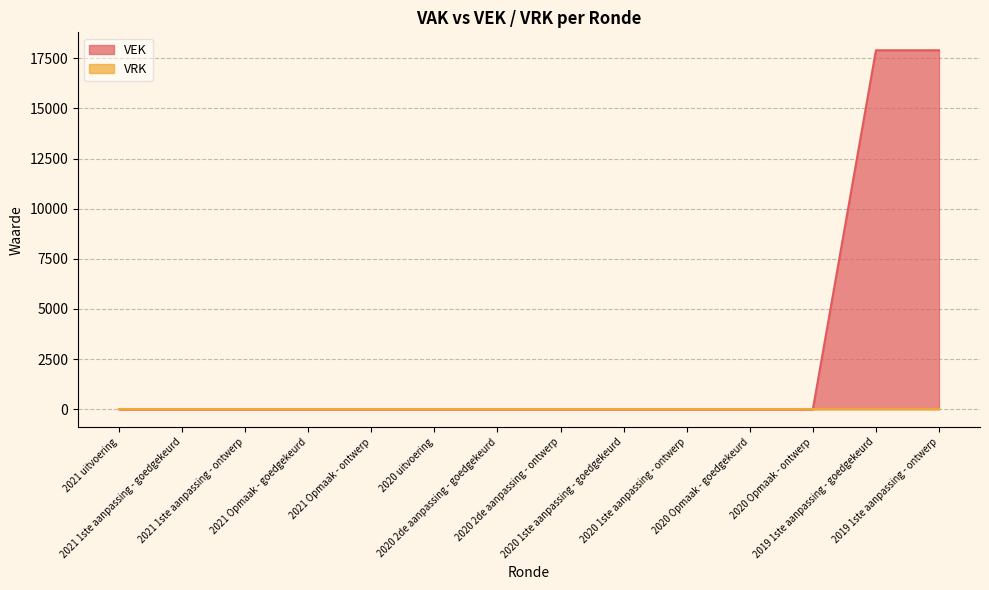

Is it true that the value at 2020 1ste aanpassing - goedgekeurd is 0?

True